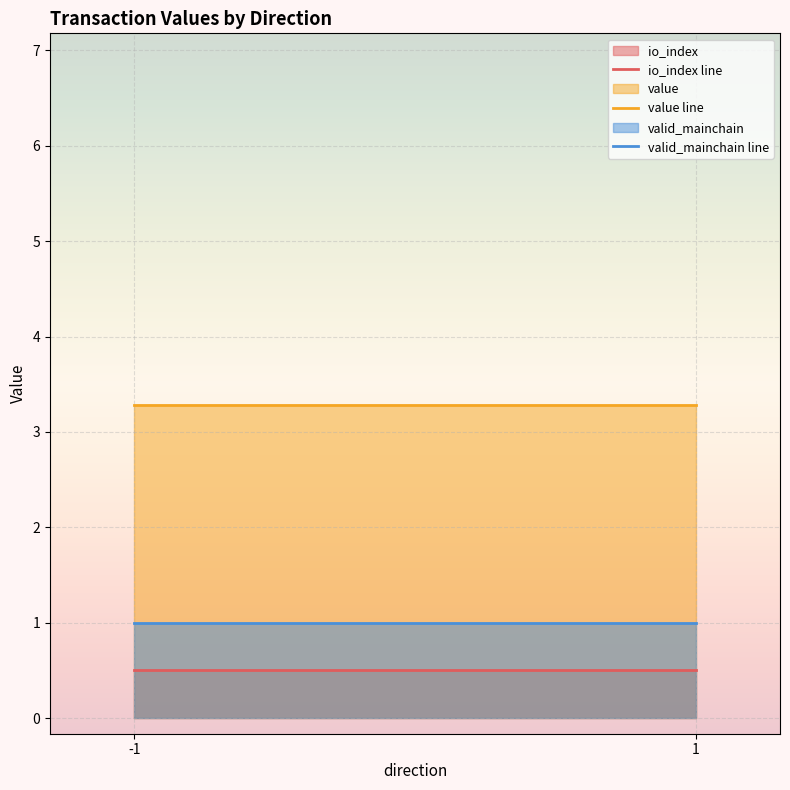

Rank the categories by io_index line value from highest to lowest.

-1, 1